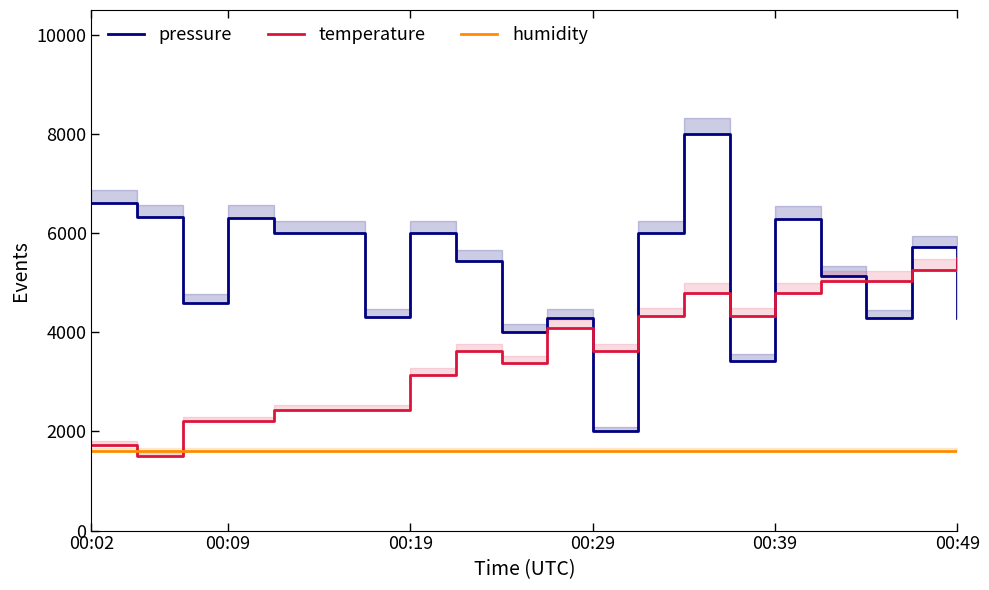

What is the approximate value of temperature at 16?

5029.4